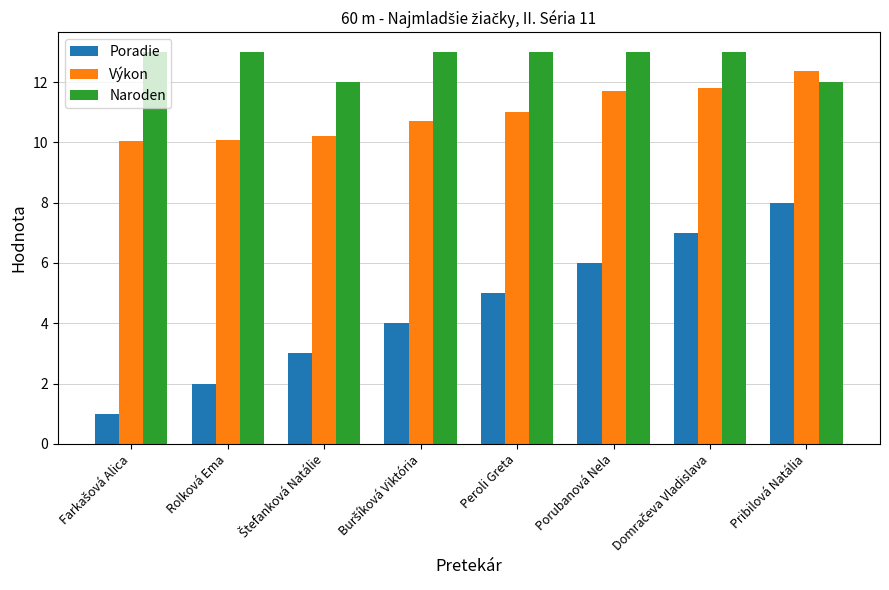

How many series are shown in this chart?

3